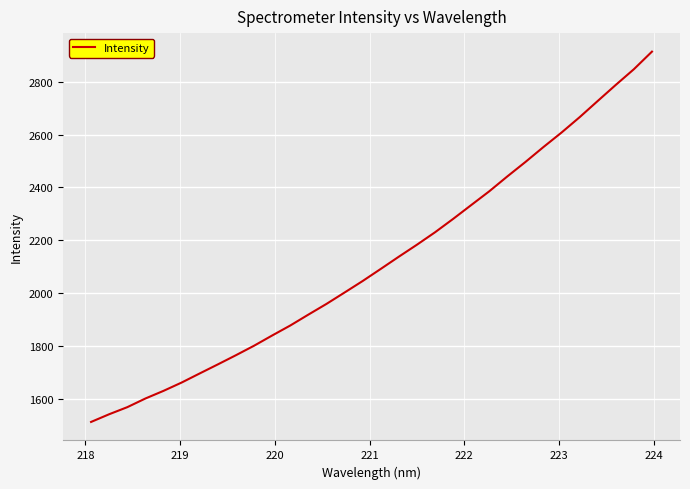

What is the greatest value displayed?

2913.3